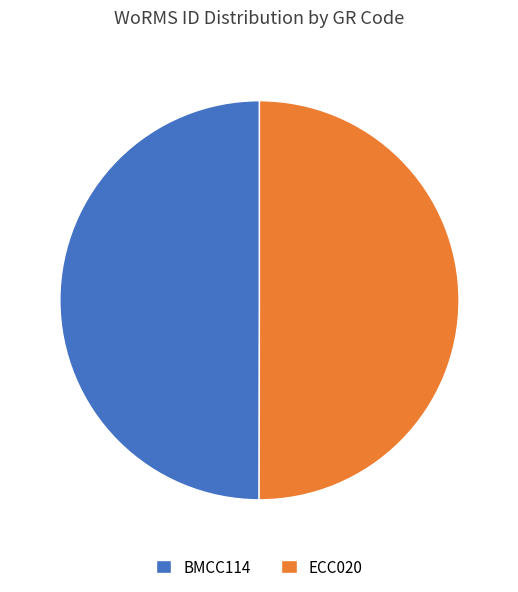

Is the sum of ECC020 and BMCC114 greater than half?

Yes